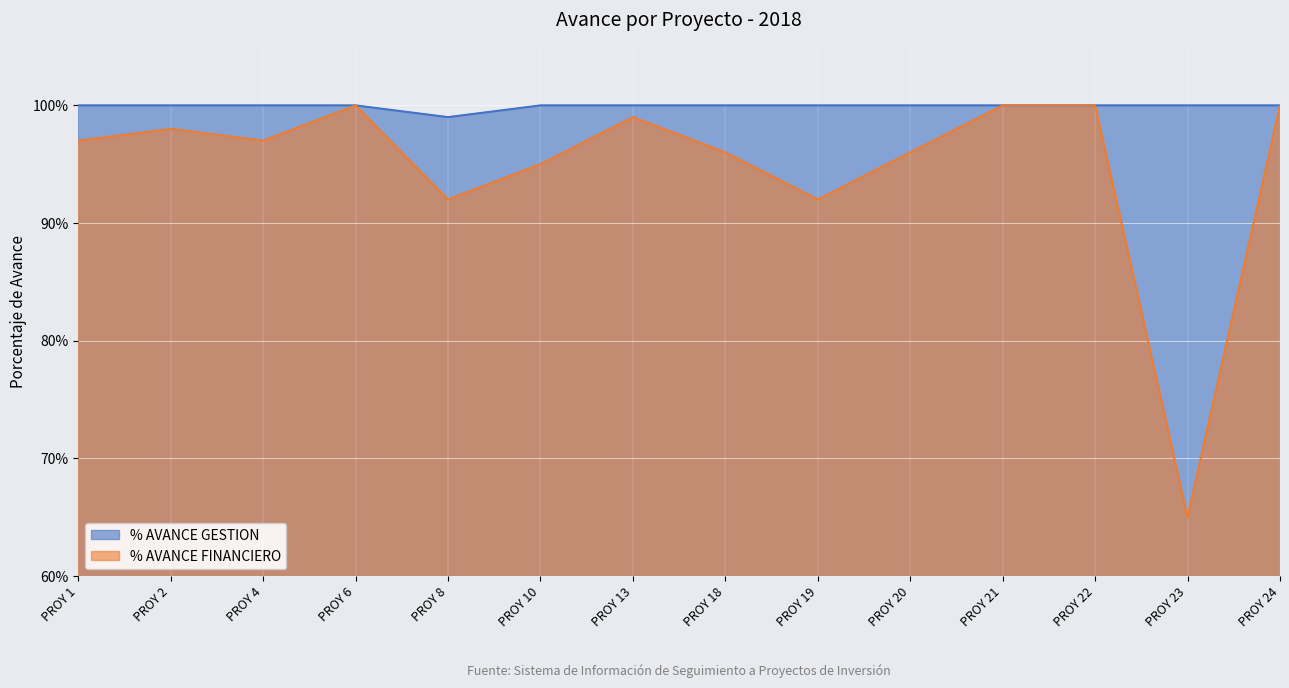

The % AVANCE GESTION series shows 1.0 at PROY 6. True or false?

True